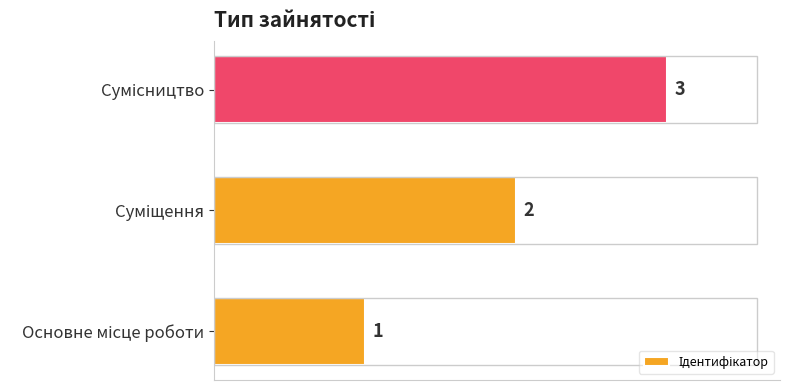

How many values are between 1 and 3?

3